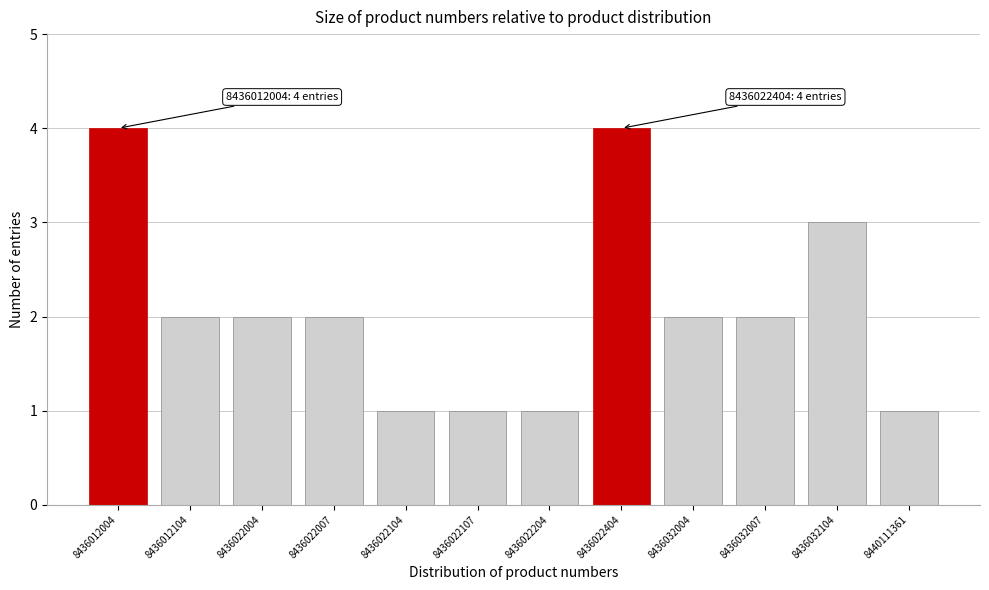

Reading left to right, what are all the values shown in this chart?

8436012004=4	8436012104=2	8436022004=2	8436022007=2	8436022104=1	8436022107=1	8436022204=1	8436022404=4	8436032004=2	8436032007=2	8436032104=3	8440111361=1